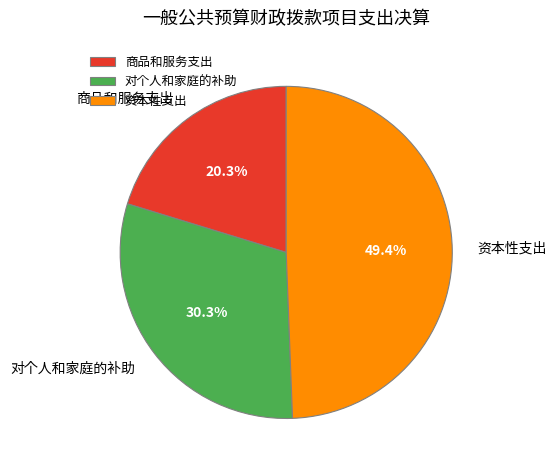

To the nearest percent, what portion does 资本性支出 represent?

49%